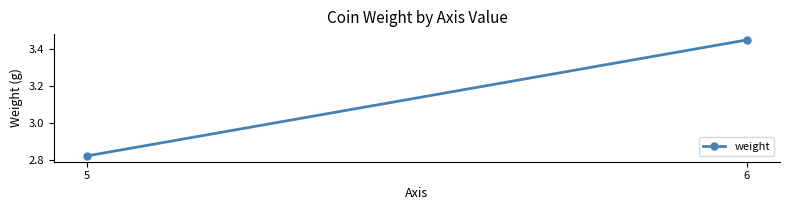

At which label does the data first exceed 3?

6